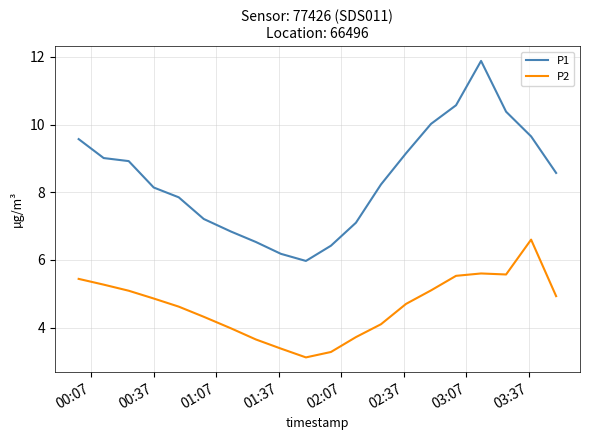

Does the chart display data point markers on the line(s)?

No